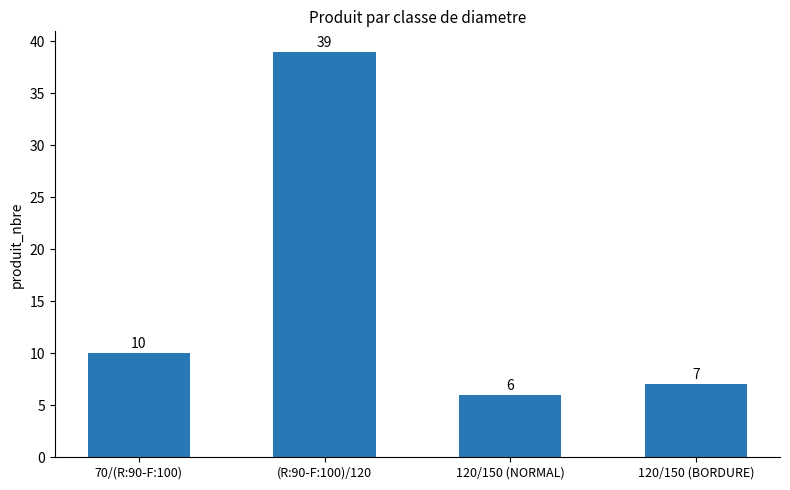

What is the average value?

16